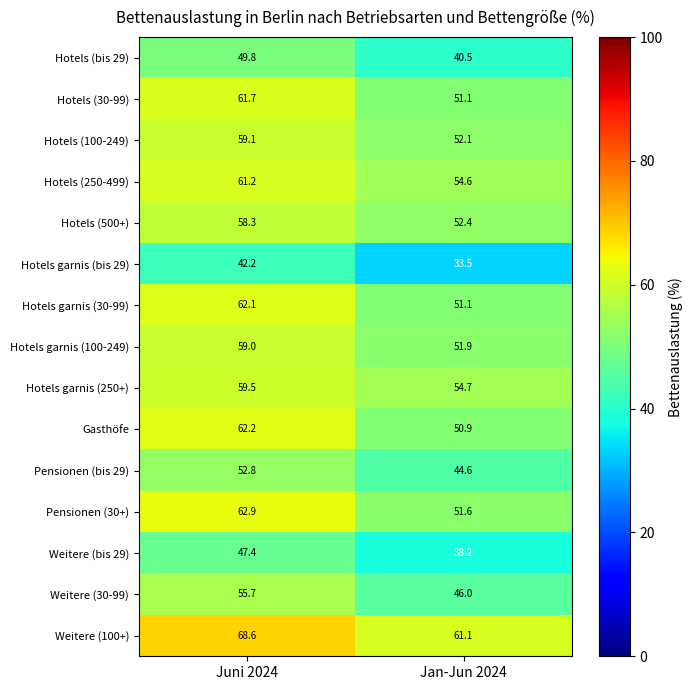

At which label does Hotels (500+) reach its minimum?

Jan-Jun 2024